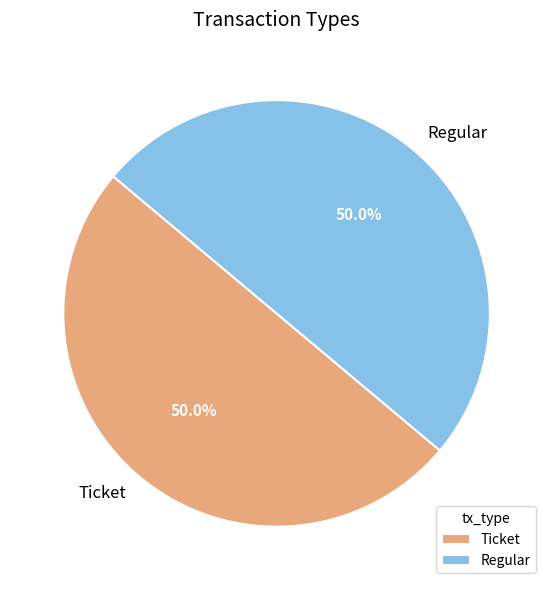

What is the ratio of the value at Regular to the value at Ticket?

1.0